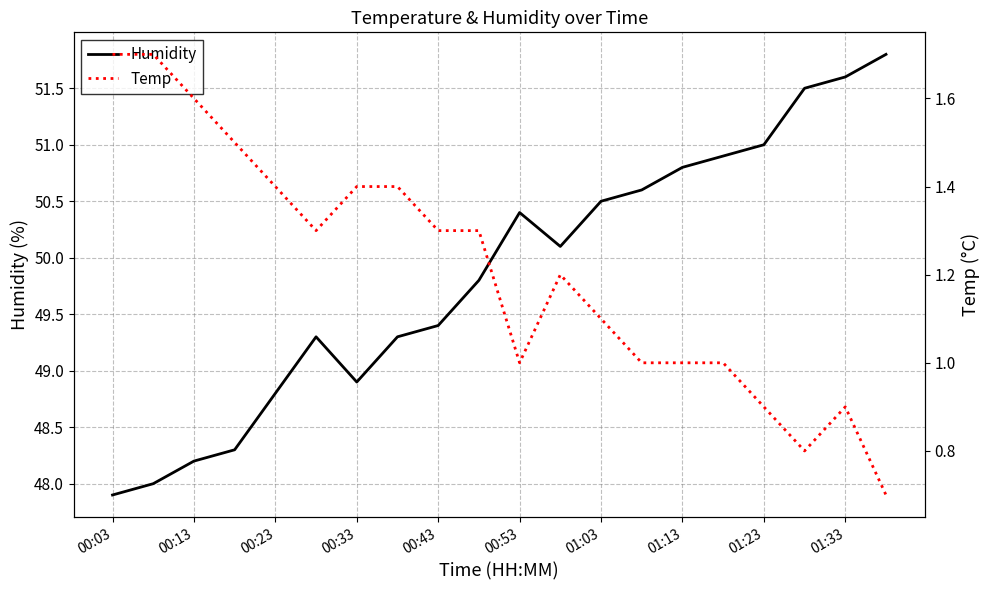

Where is Humidity nearest to the value 49?

00:33